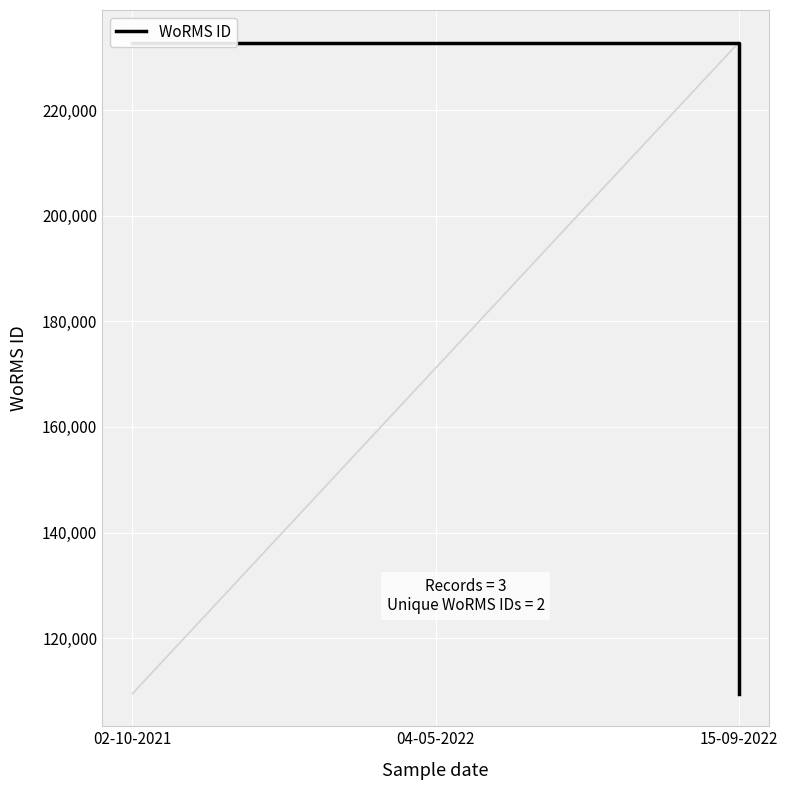

What is the change in value from 04-05-2022 to 15-09-2022?

-123310